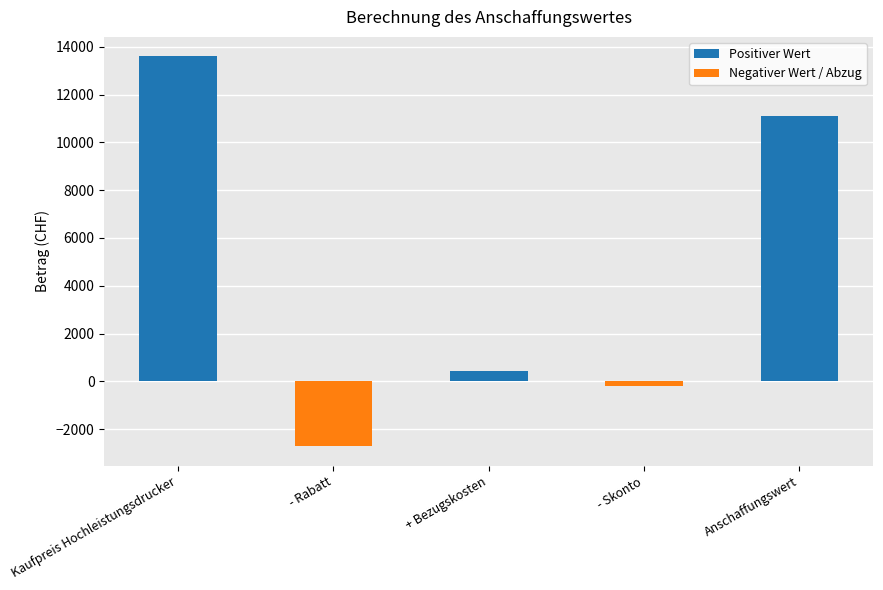

What position from the right is Kaufpreis Hochleistungsdrucker?

5